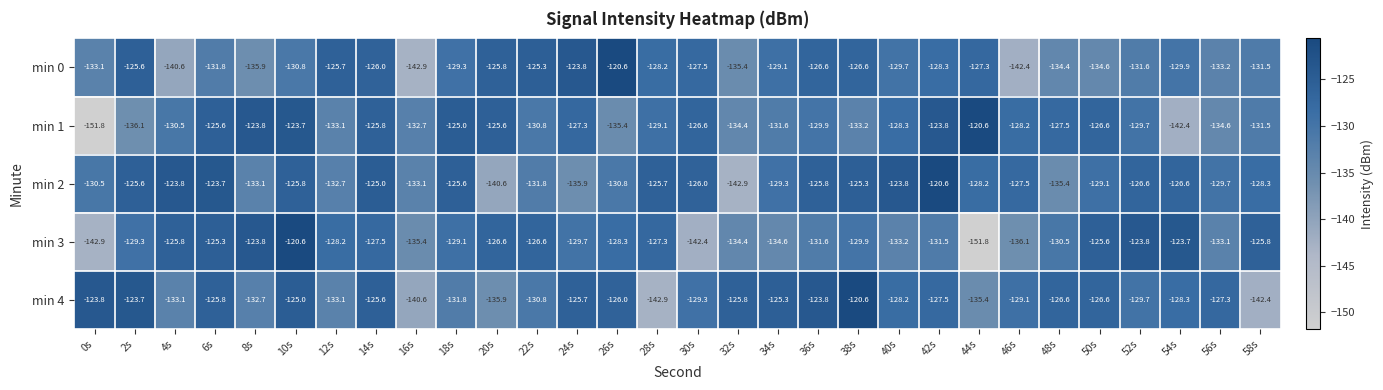

Which series has the largest total across all categories?

min 2